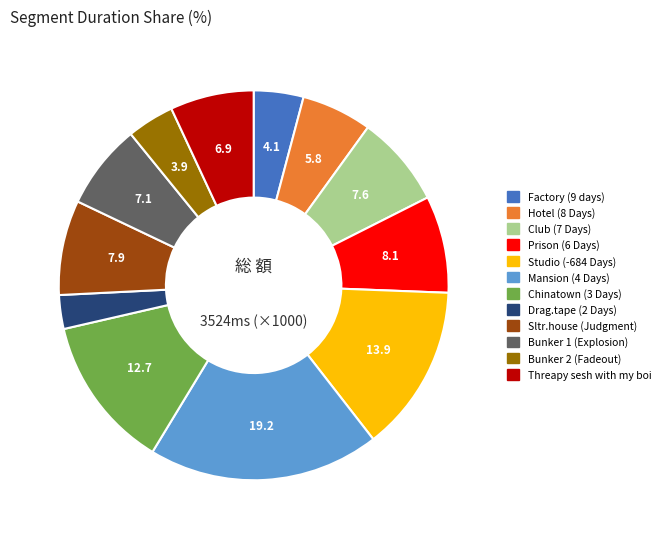

Approximately how many times larger is the value at Bunker 1 (Explosion) compared to Drag.tape (2 Days)?

2.5